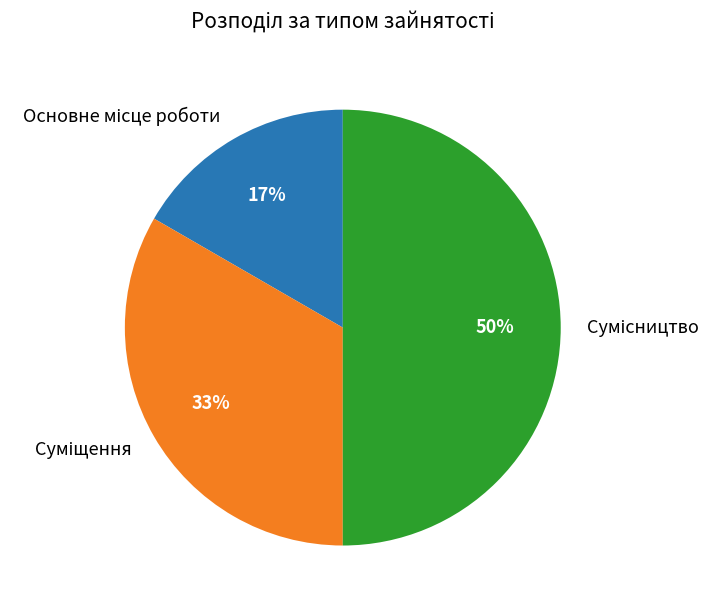

To the nearest percent, what is the difference between the largest and smallest slice percentages?

33%